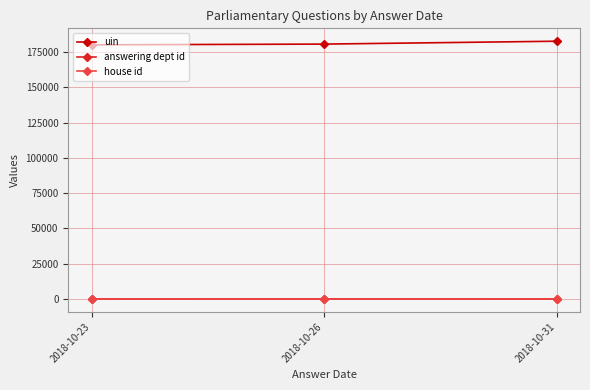

How many lines are shown in the chart?

3